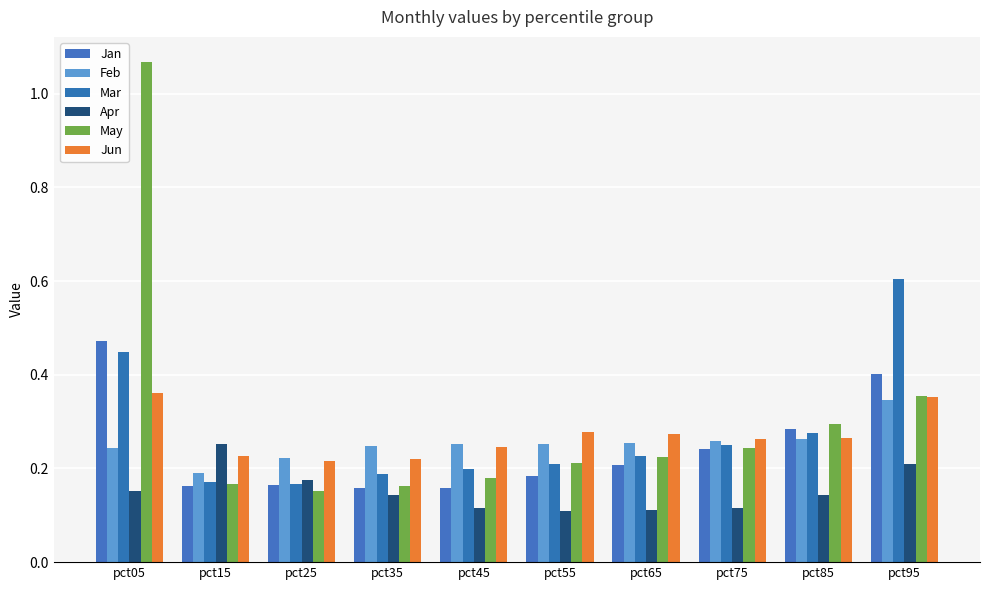

What is the value of the Mar bar at the 10th from the left?

0.6